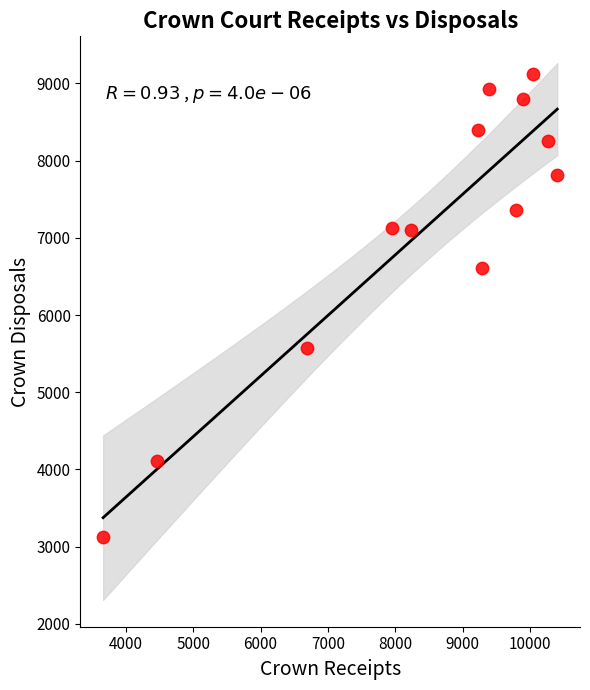

What is the range of Y values (max minus min)?

5996